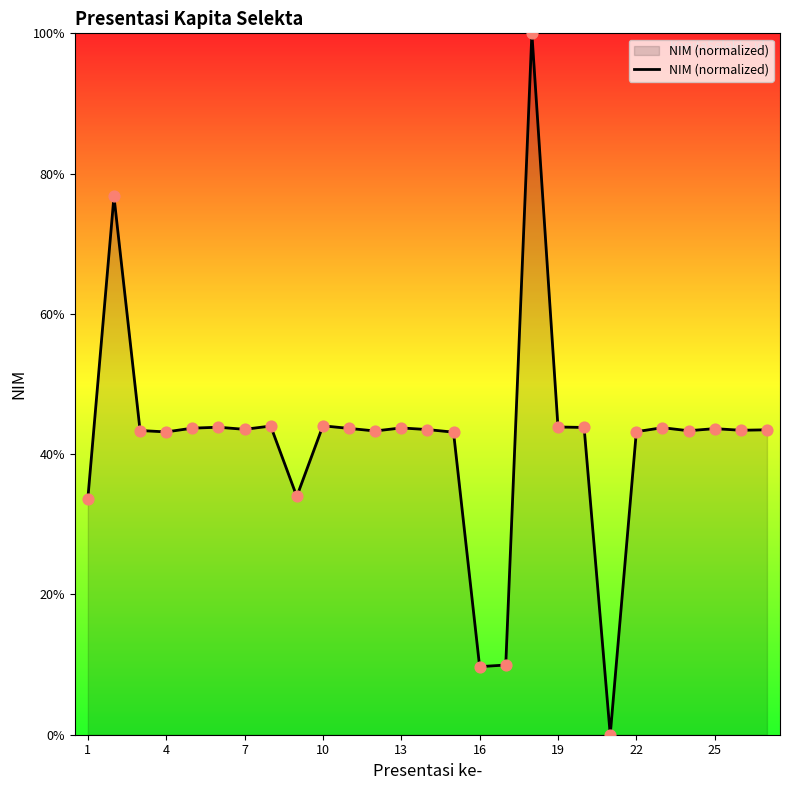

What is the greatest value displayed?

100.0